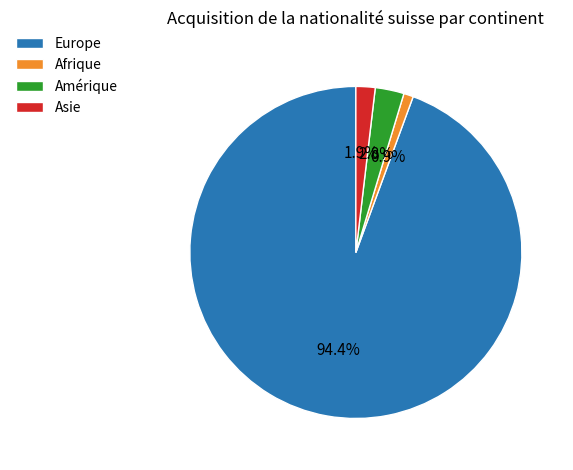

What is the smallest slice in the pie chart?

Afrique